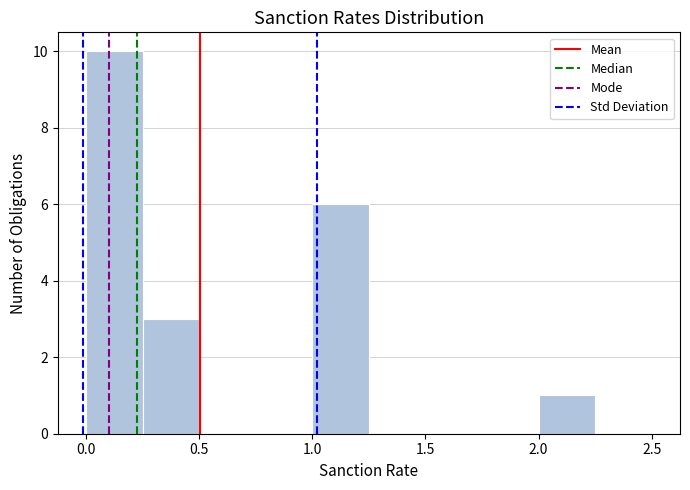

Reading left to right, transcribe this chart: for each bar, give the range it covers on the x-axis and its height. The values are not printed on the chart, so give them approximately, as read against the axis.

0.00 to 0.25: 10
0.25 to 0.50: 3
0.50 to 0.75: 0
0.75 to 1.00: 0
1.00 to 1.25: 6
1.25 to 1.50: 0
1.50 to 1.75: 0
1.75 to 2.00: 0
2.00 to 2.25: 1
2.25 to 2.50: 0